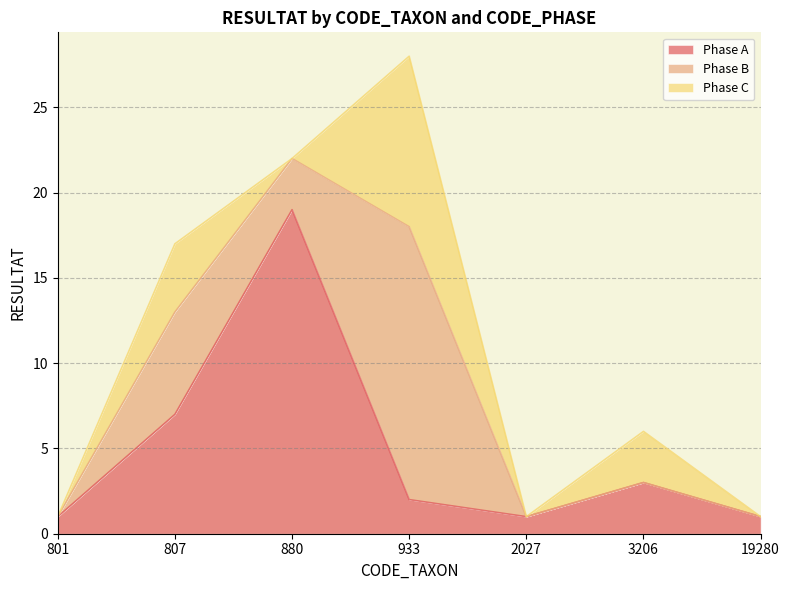

True or false: Phase A and Phase B cross at least once.

True